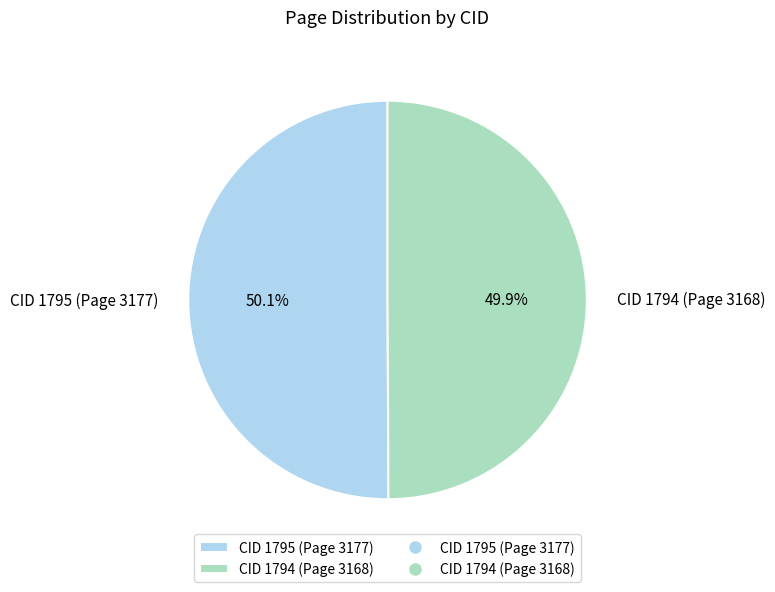

Approximately how many times larger is the value at CID 1795 (Page 3177) compared to CID 1794 (Page 3168)?

1.0